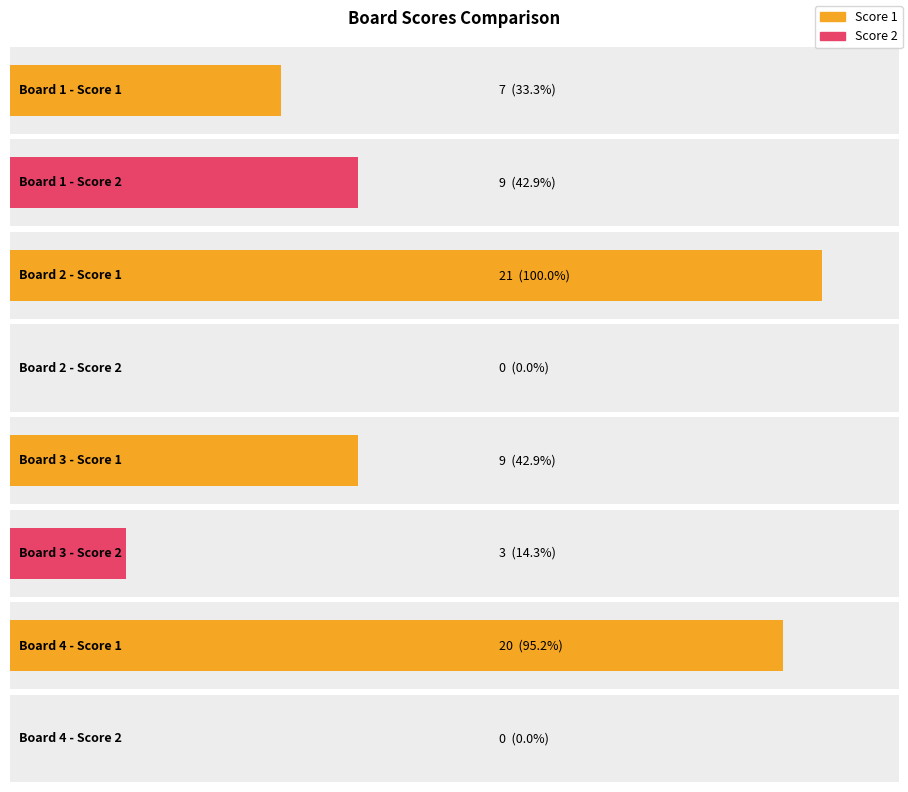

Which has a higher value, 4 or 2?

2